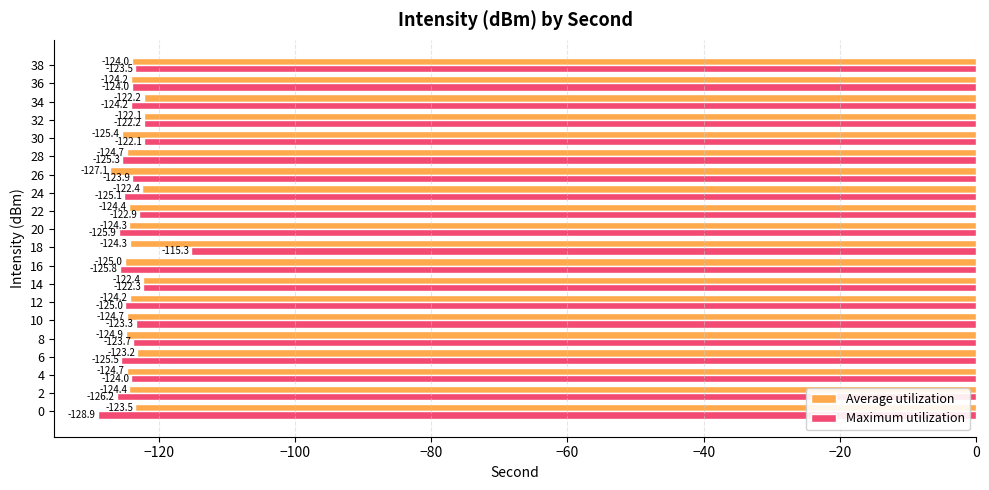

What is the greatest value displayed?

-115.3